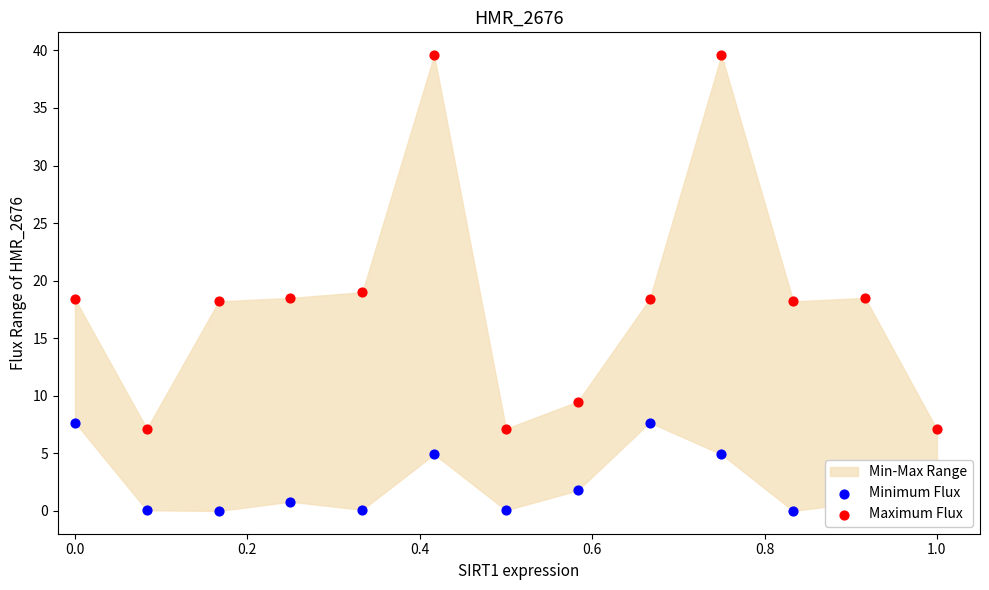

Is the value of Minimum Flux at 0.6 greater than the value of Maximum Flux at 10?

No